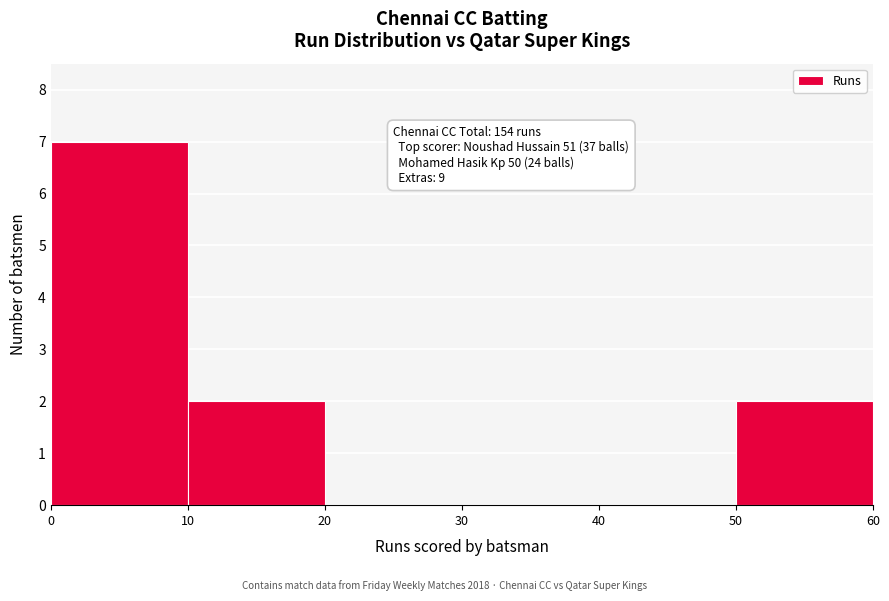

Which range on the x-axis has the tallest bar?

0 to 10